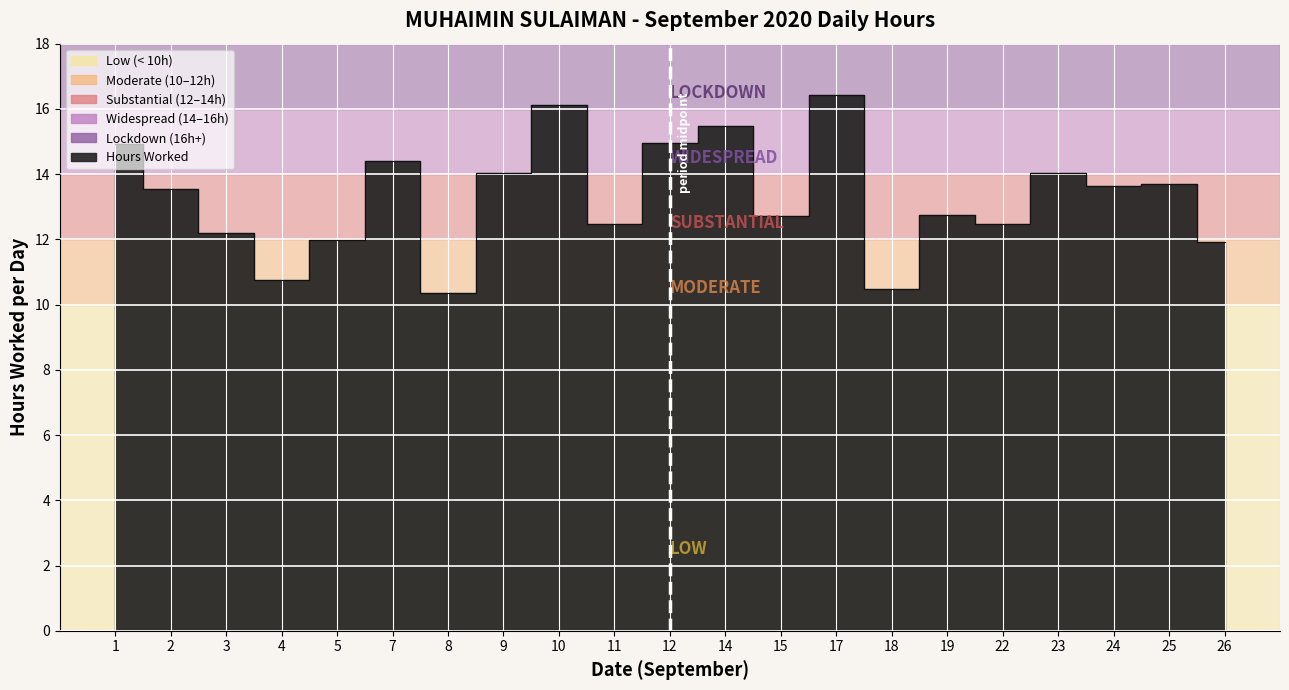

Rank the categories by value from highest to lowest.

17, 10, 14, 12, 1, 7, 9, 23, 25, 24, 2, 19, 15, 11, 22, 3, 5, 26, 4, 18, 8